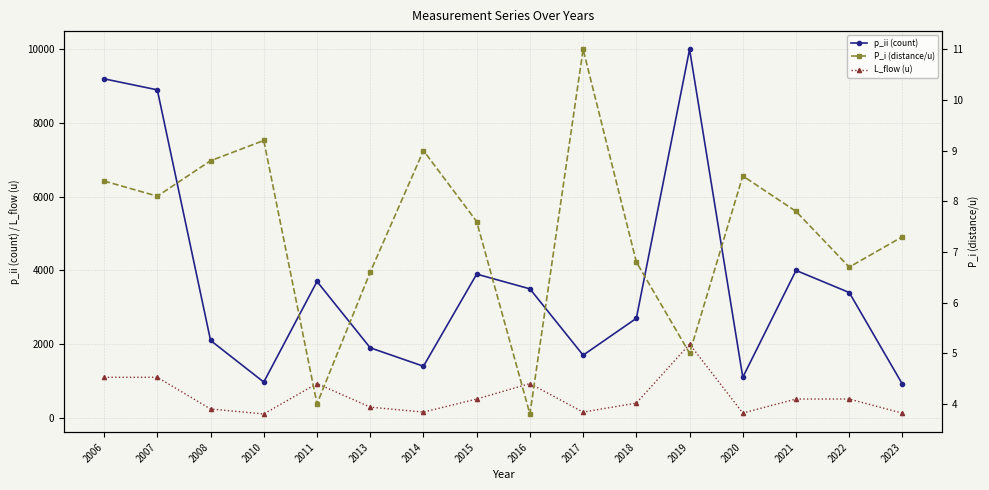

At which label is p_ii (count) closest to 5455?

2021